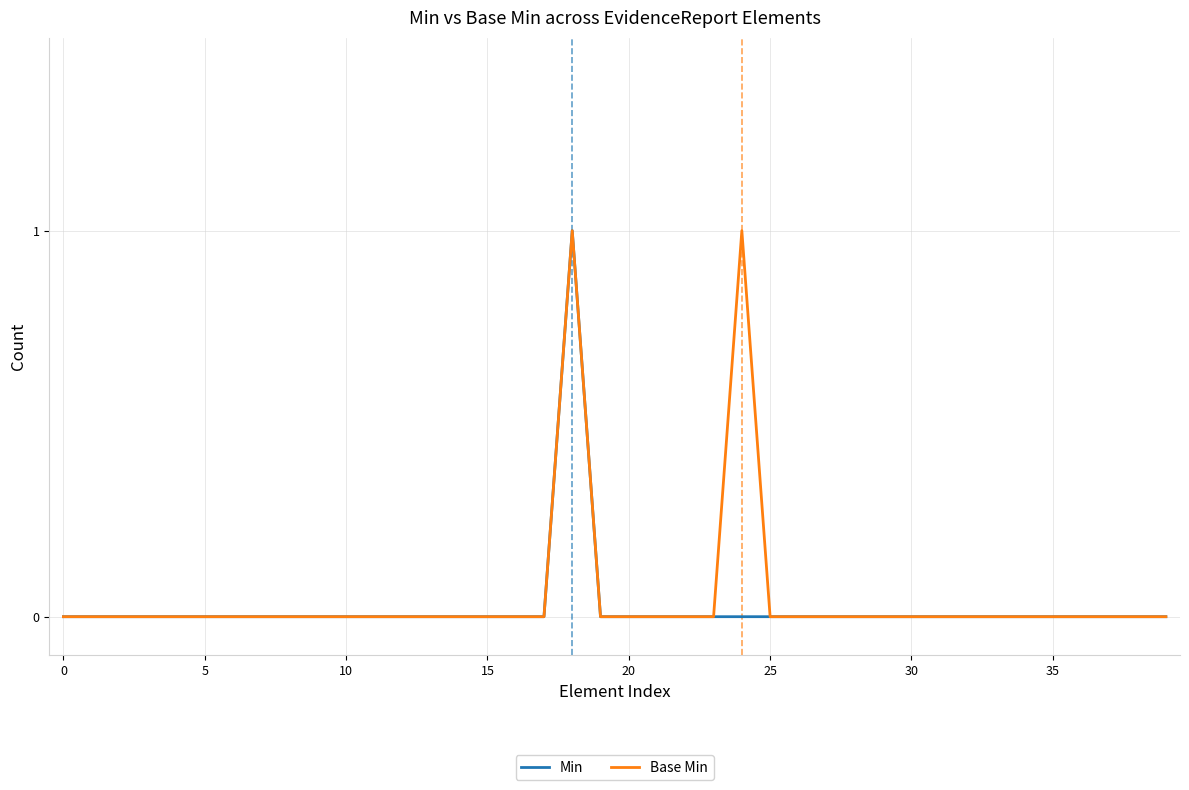

How many lines are shown in the chart?

2